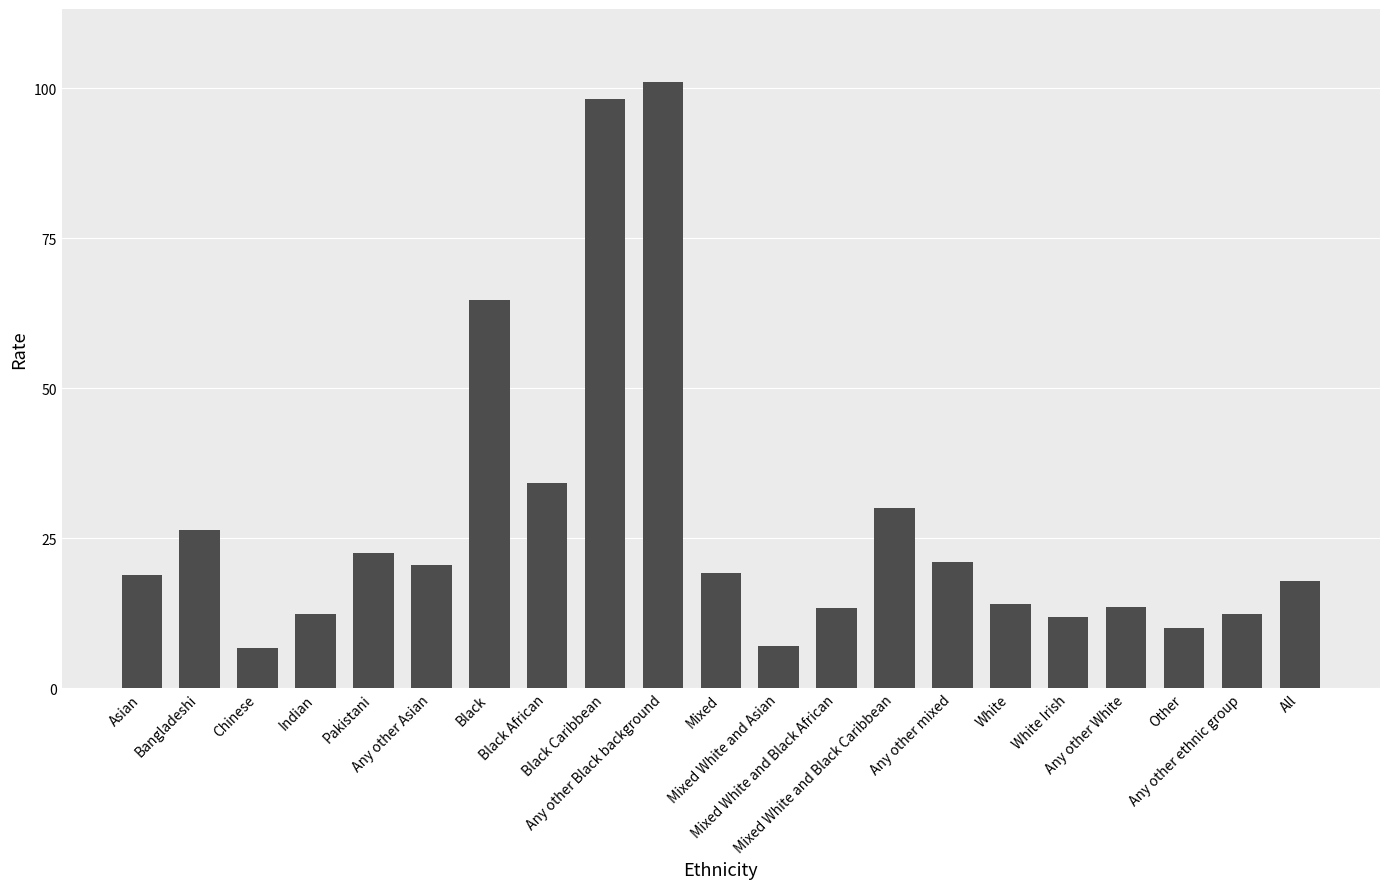

Are the bars grouped side by side (vs. stacked)?

No